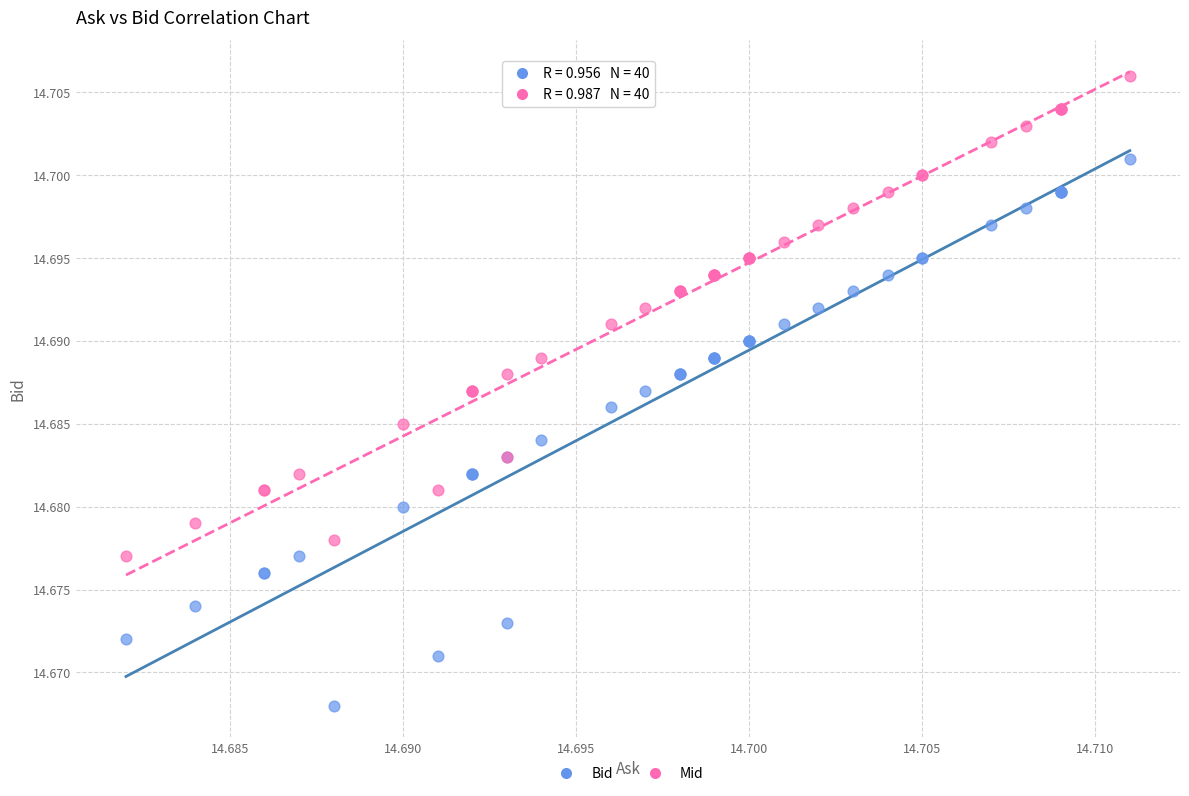

What are all the series names shown in the legend?

Bid, Mid